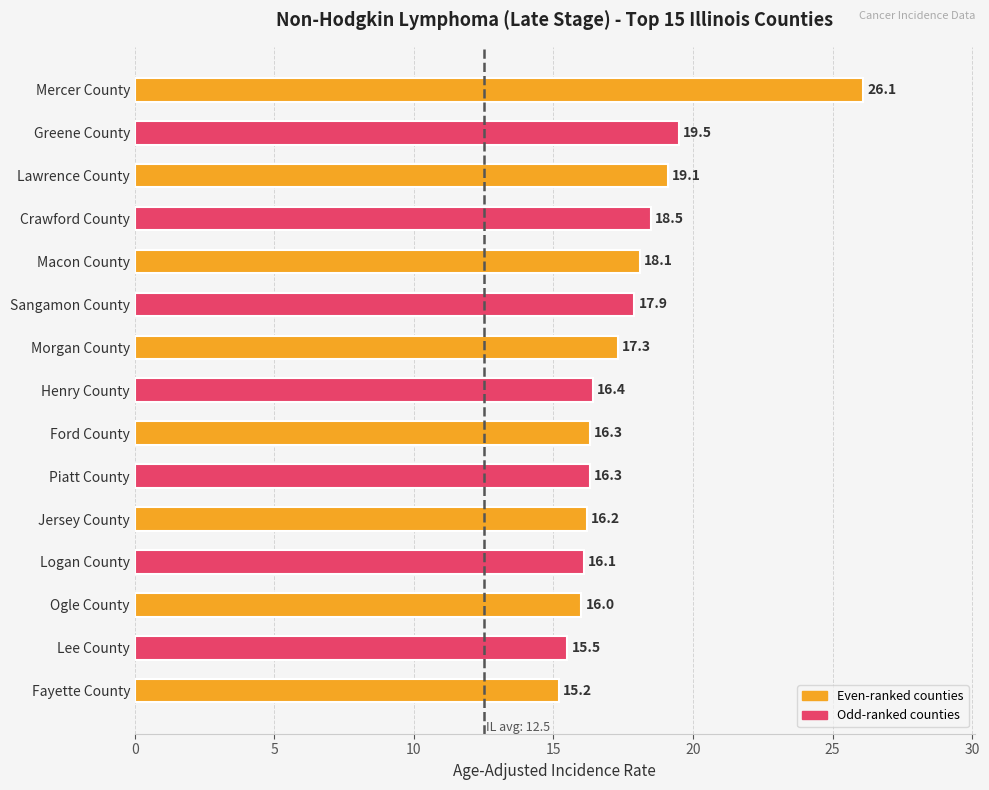

What is the difference between the maximum and minimum values?

10.9